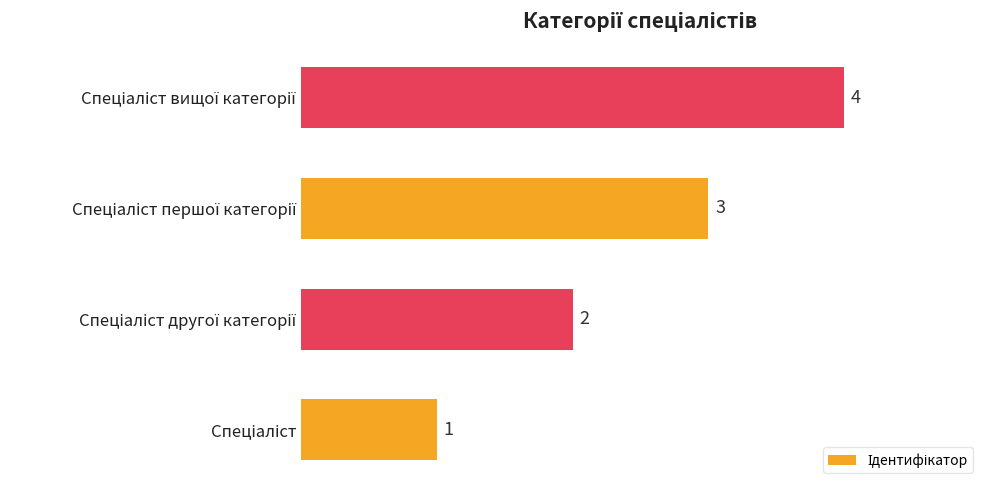

How many values are between 2 and 4?

3